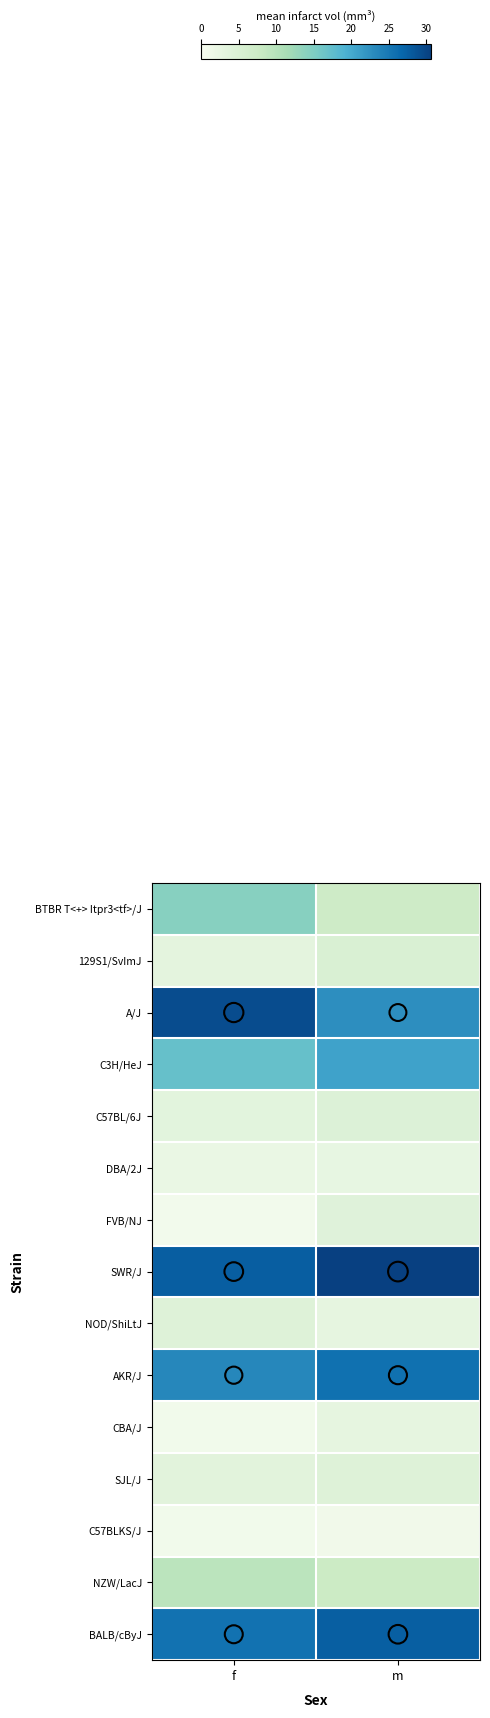

Which has a higher value, f or m?

f